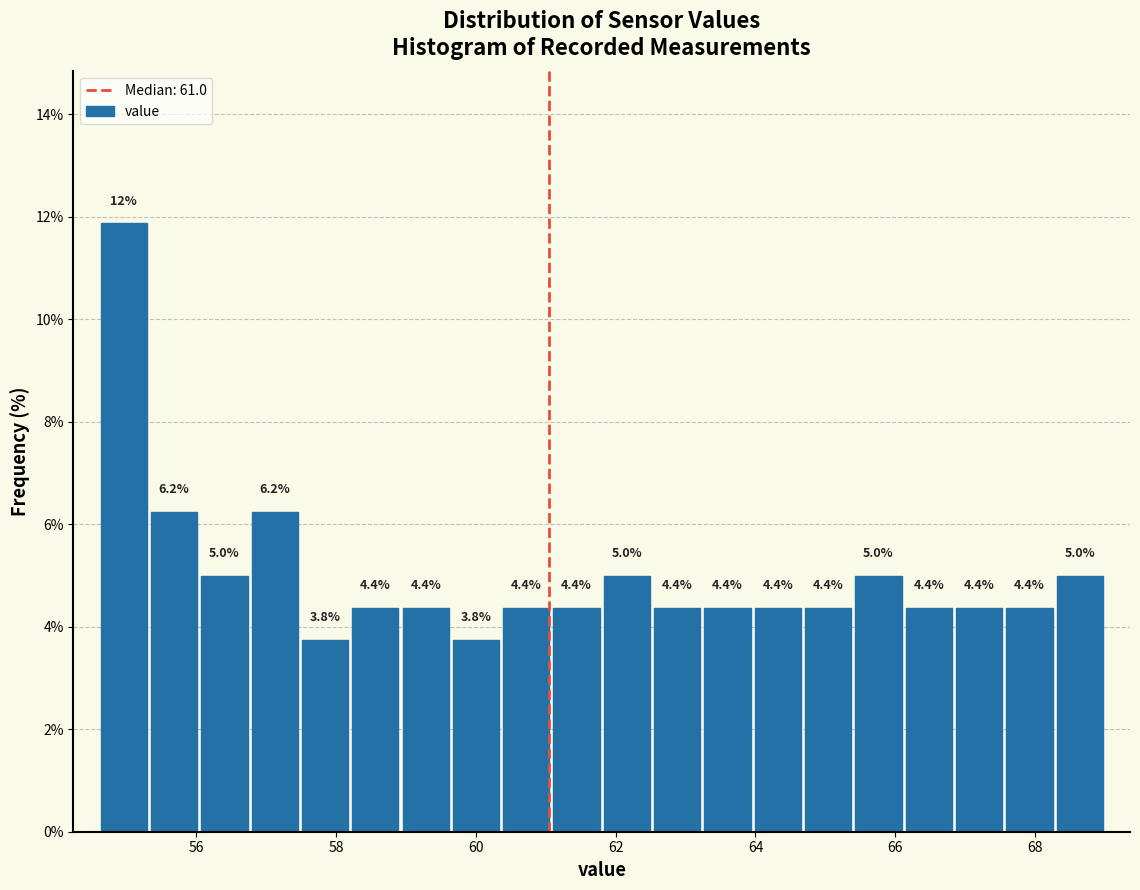

Read against the x-axis, roughly where is the centre of the tallest bar?

55.0